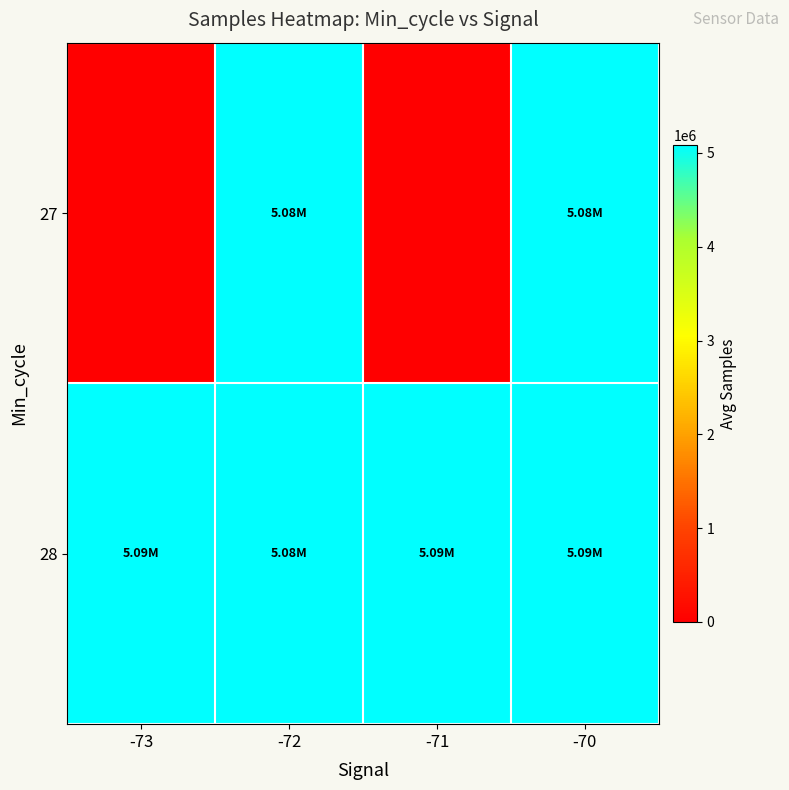

List the series in order of their overall mean, lowest first.

27, 28